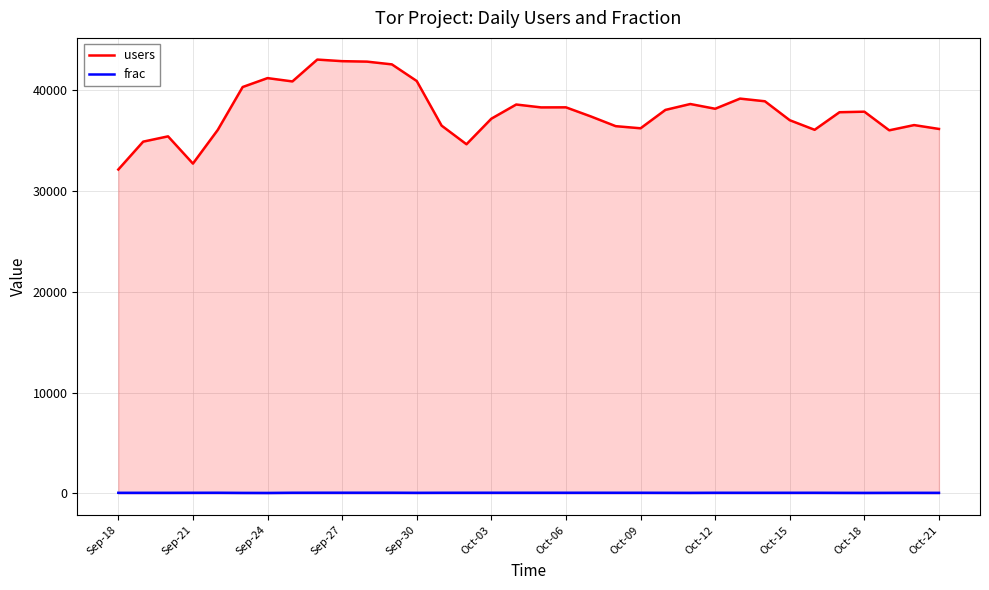

Which series has the largest total across all categories?

users